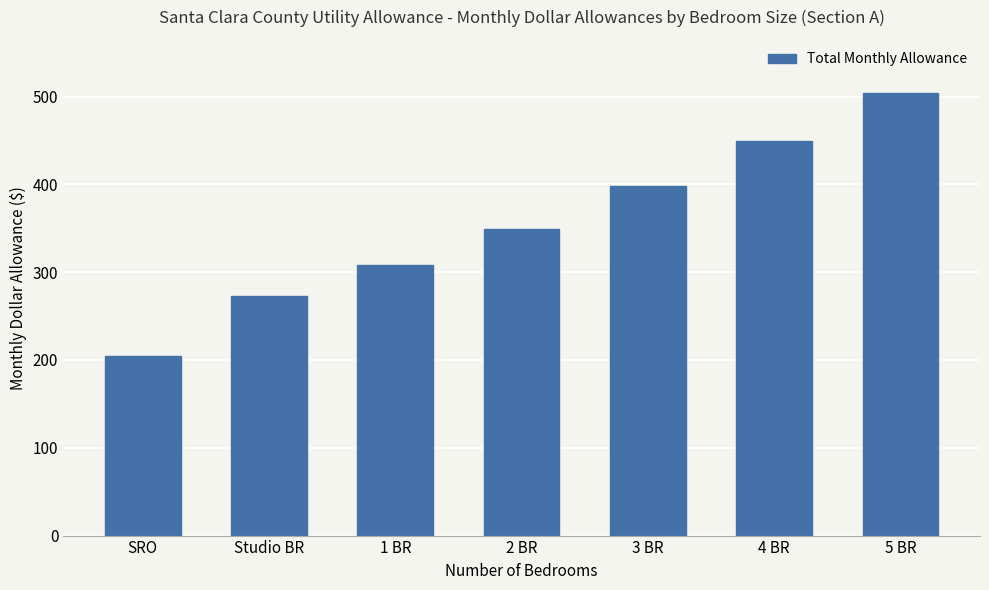

How many values are between 273 and 449?

5